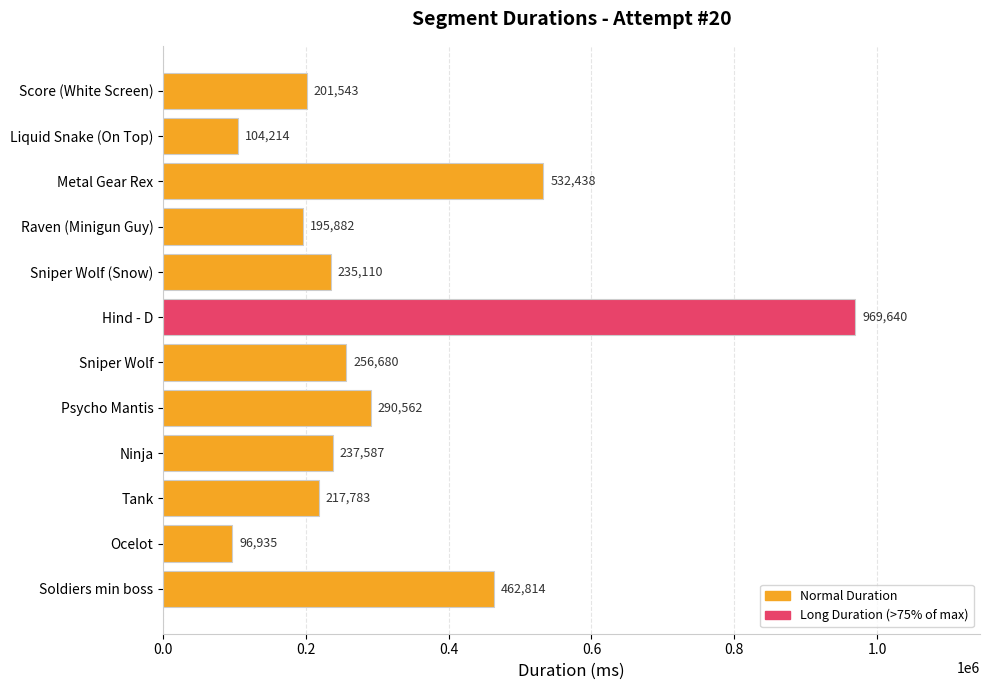

The chart shows a value of 256680 at Sniper Wolf. True or false?

True